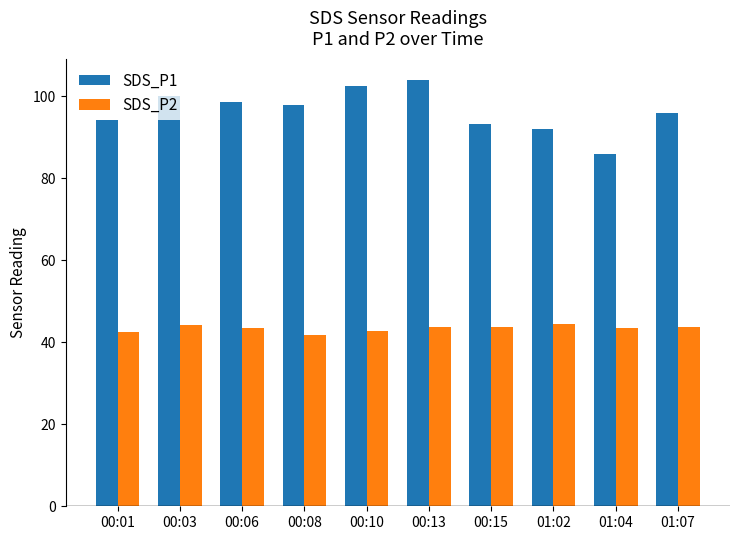

Which series has the largest range (max minus min)?

SDS_P1